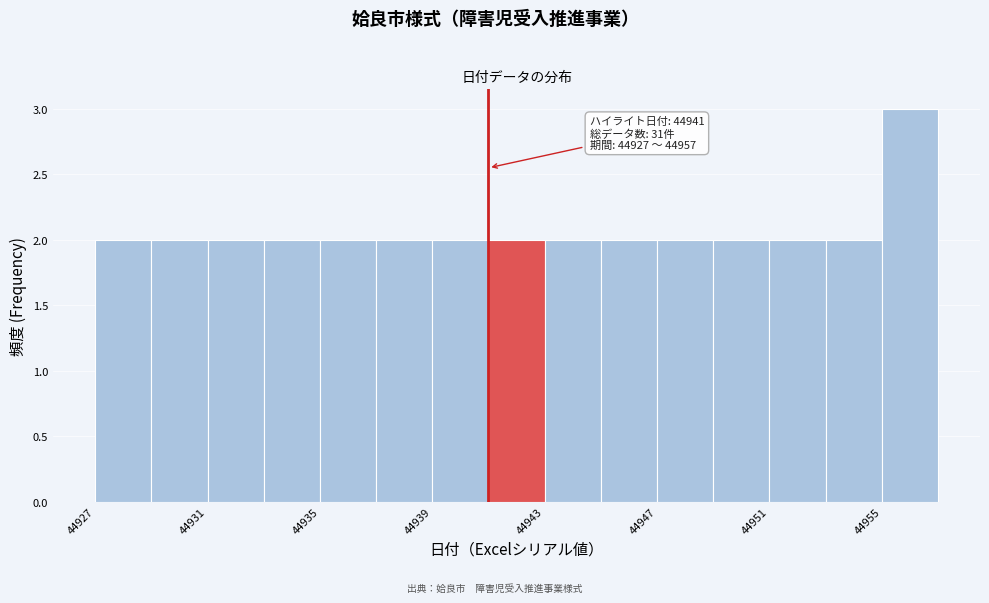

Over which range of the x-axis is the bar tallest?

44955 to 44957